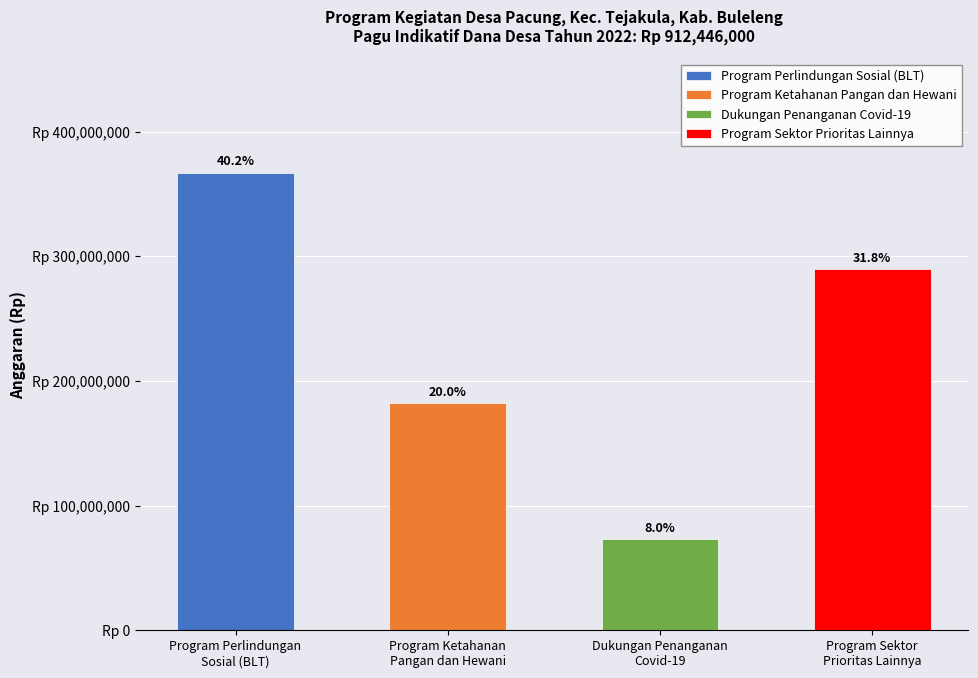

Reading right to left, what are all the values shown in this chart?

Program Sektor
Prioritas Lainnya=289746000	Dukungan Penanganan
Covid-19=73000000	Program Ketahanan
Pangan dan Hewani=182500000	Program Perlindungan
Sosial (BLT)=367200000